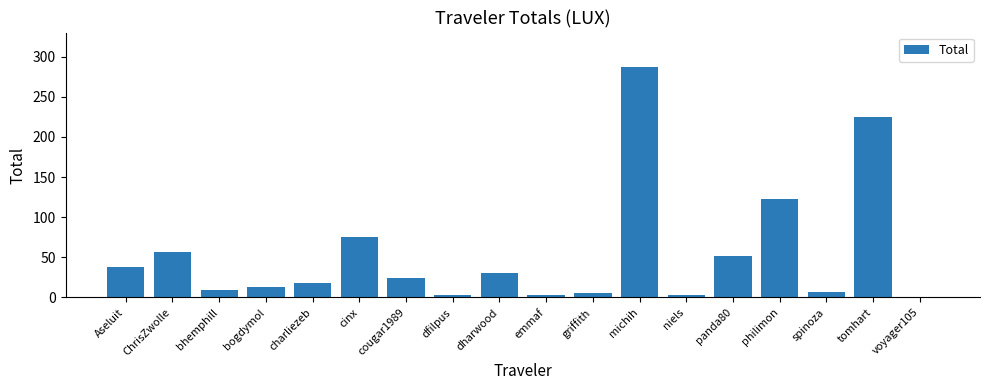

What is the sum of all values?

975.0